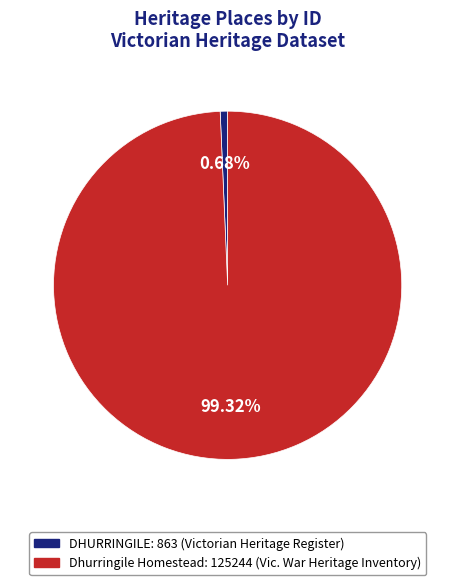

Is there a majority slice in this chart?

Yes